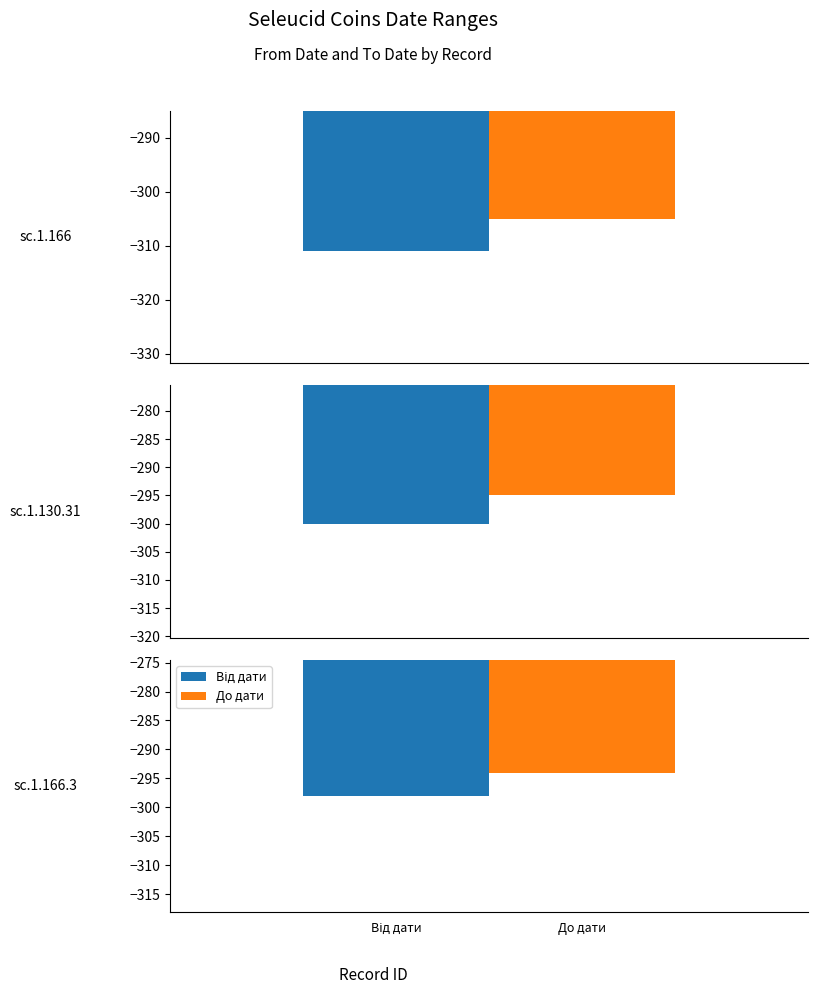

What are all the series names shown in the legend?

Від дати, До дати